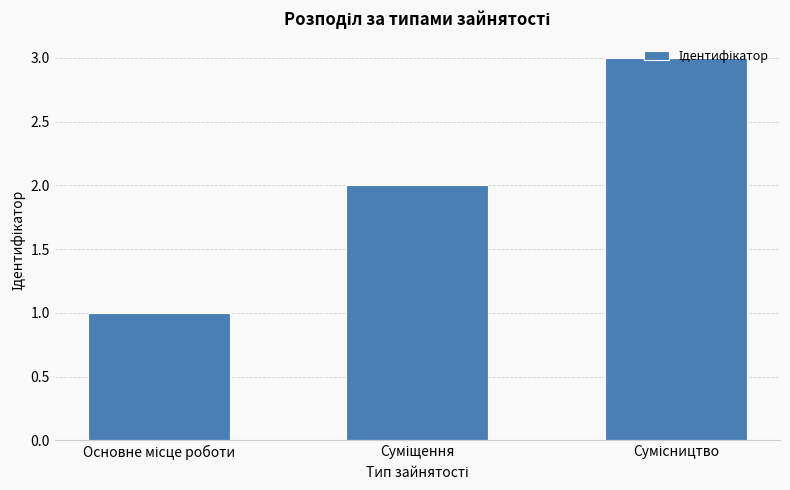

What is the maximum value shown in the chart?

3